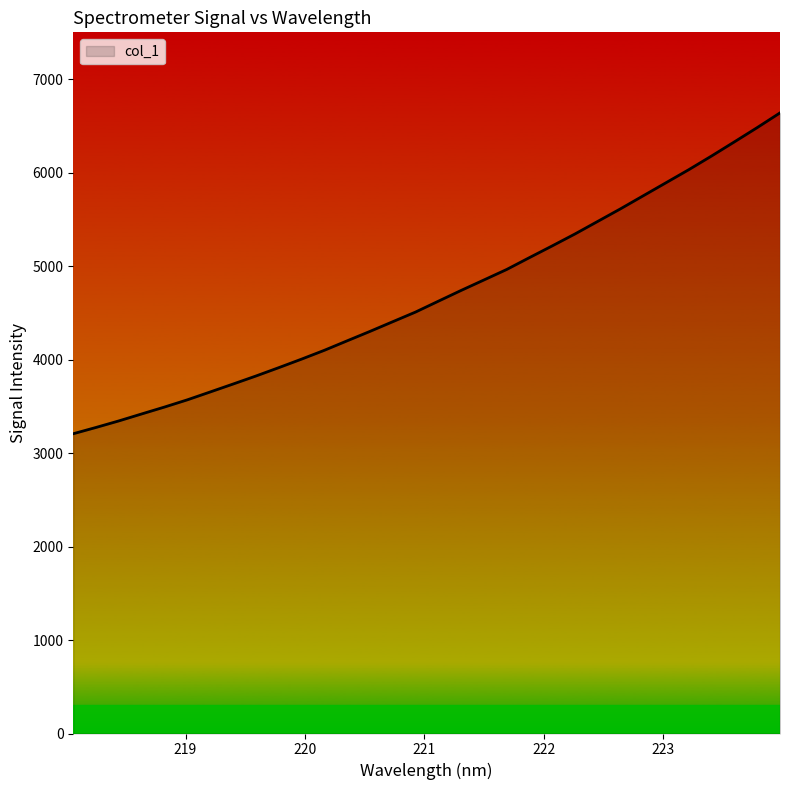

What is the smallest value displayed?

3206.6